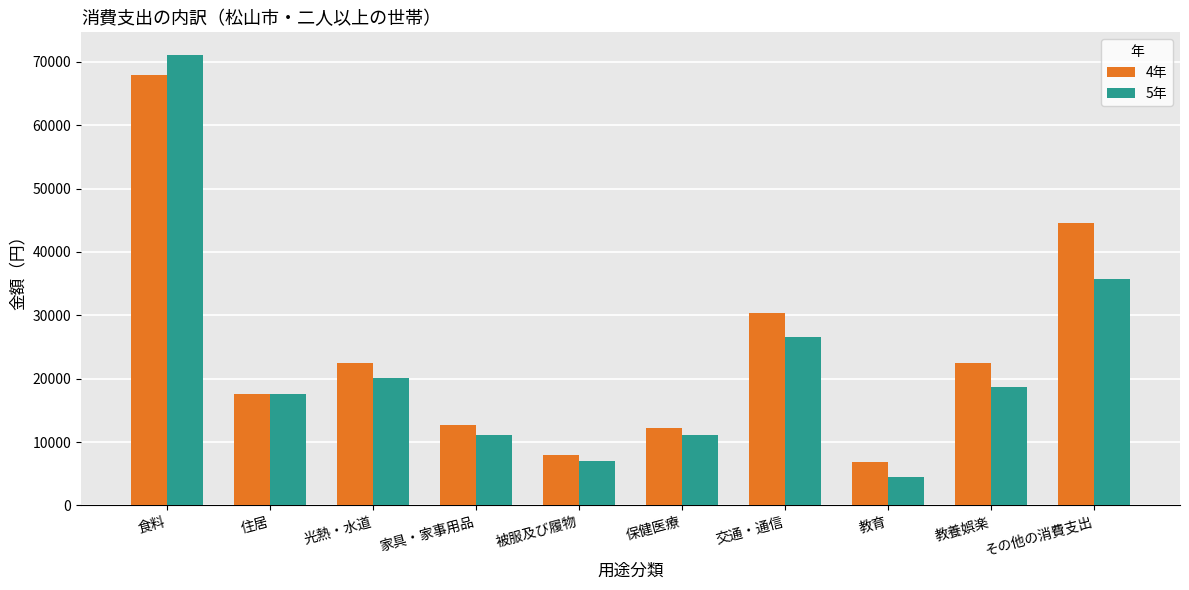

Rank the series at 家具・家事用品 from lowest to highest value.

5年, 4年